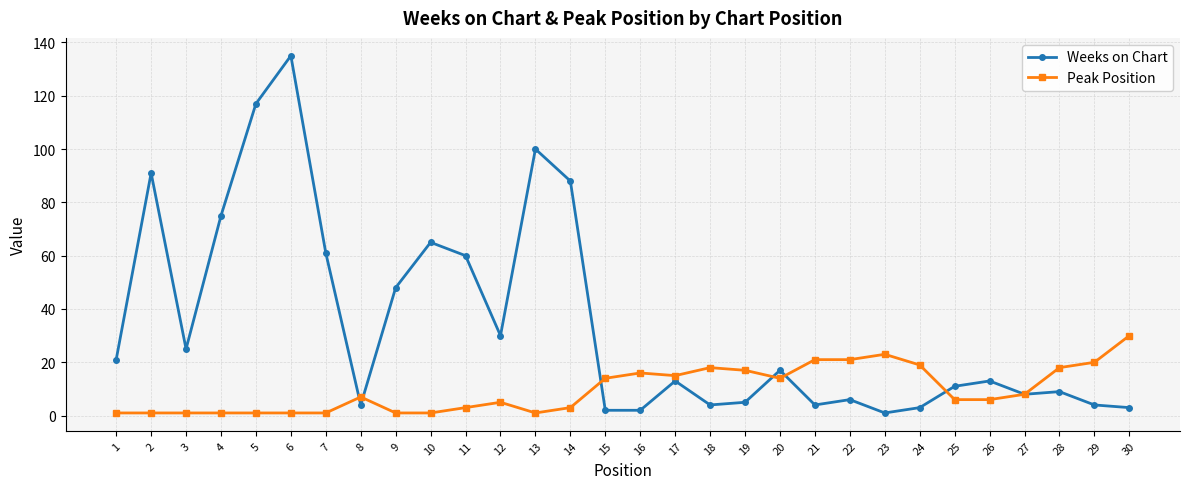

The value of Peak Position at 7 is 1. True or false?

True